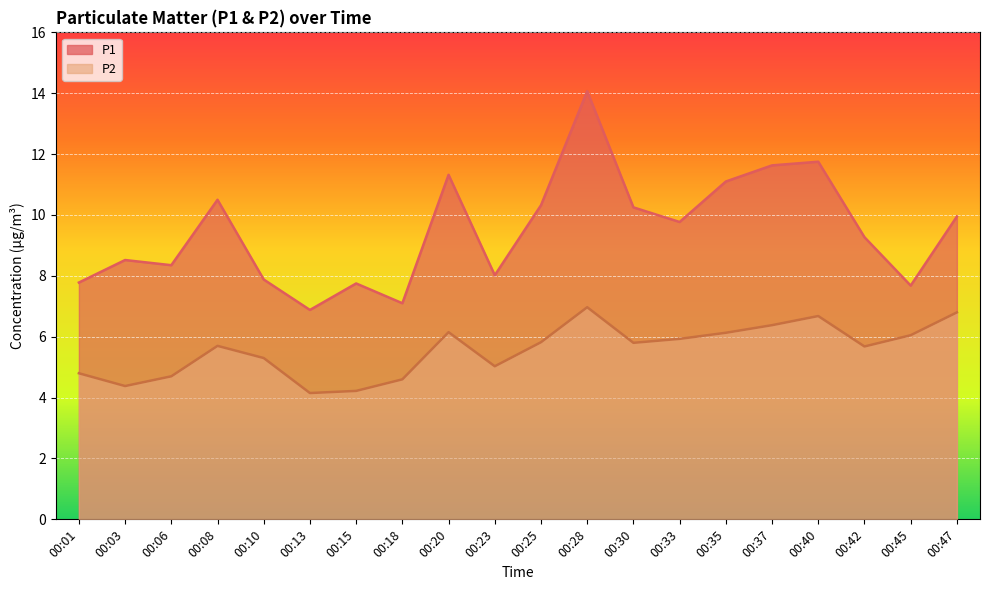

What is the difference between the highest and lowest values at 00:13?

2.7